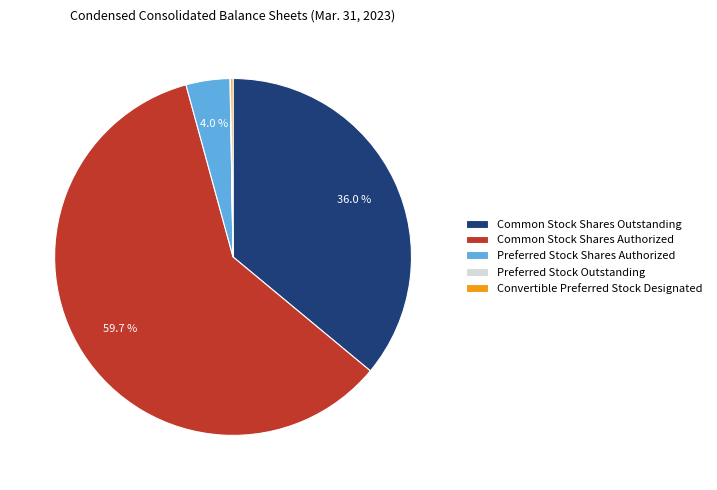

How much of the chart is everything except Common Stock Shares Outstanding?

64.0%